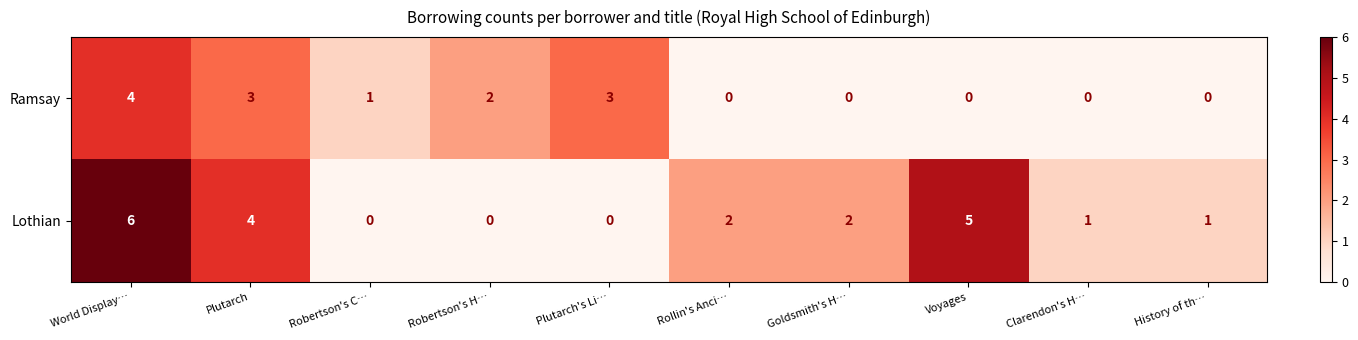

Which series has the largest total across all categories?

Lothian